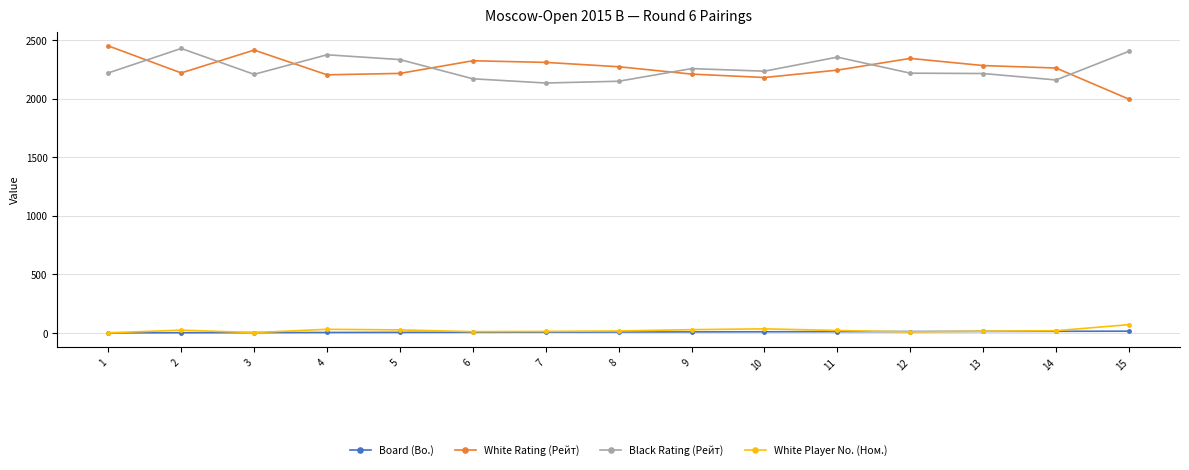

Does the chart have visible grid lines?

Yes